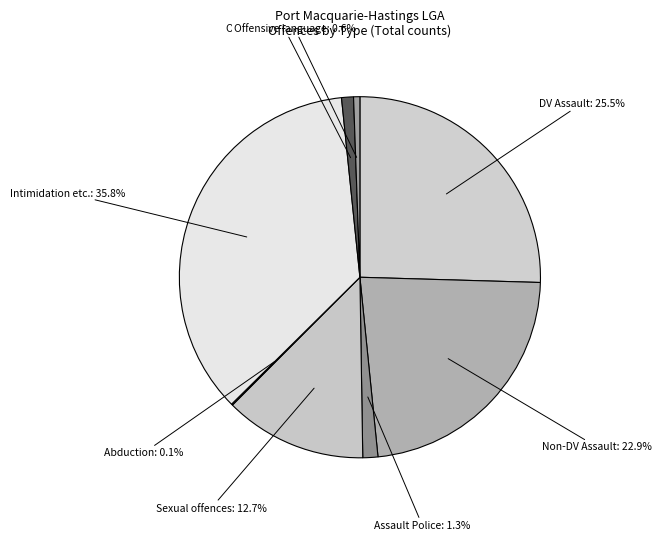

What is the ratio of the value at Offensive conduct to the value at Assault Police?

0.8